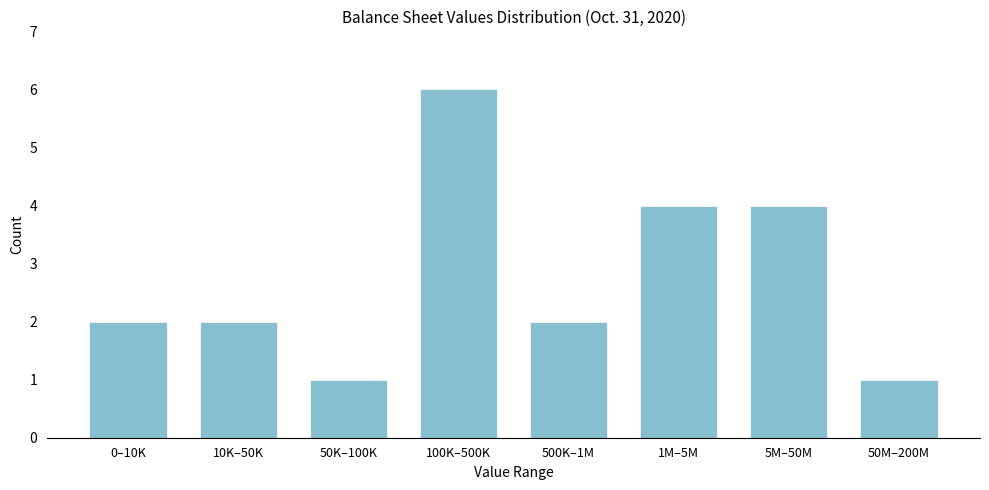

Reading right to left, extract all data points from this chart.

1	4	4	2	6	1	2	2